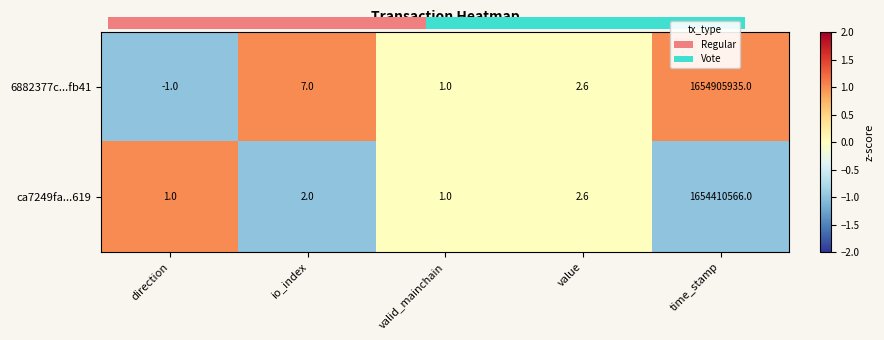

At which category is the sum across all series the highest?

direction